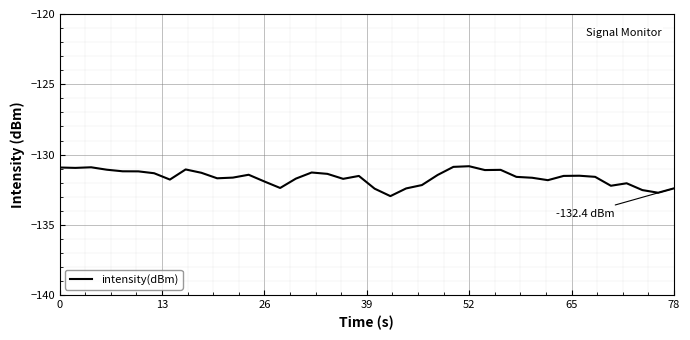

Does the chart display data point markers on the line(s)?

No